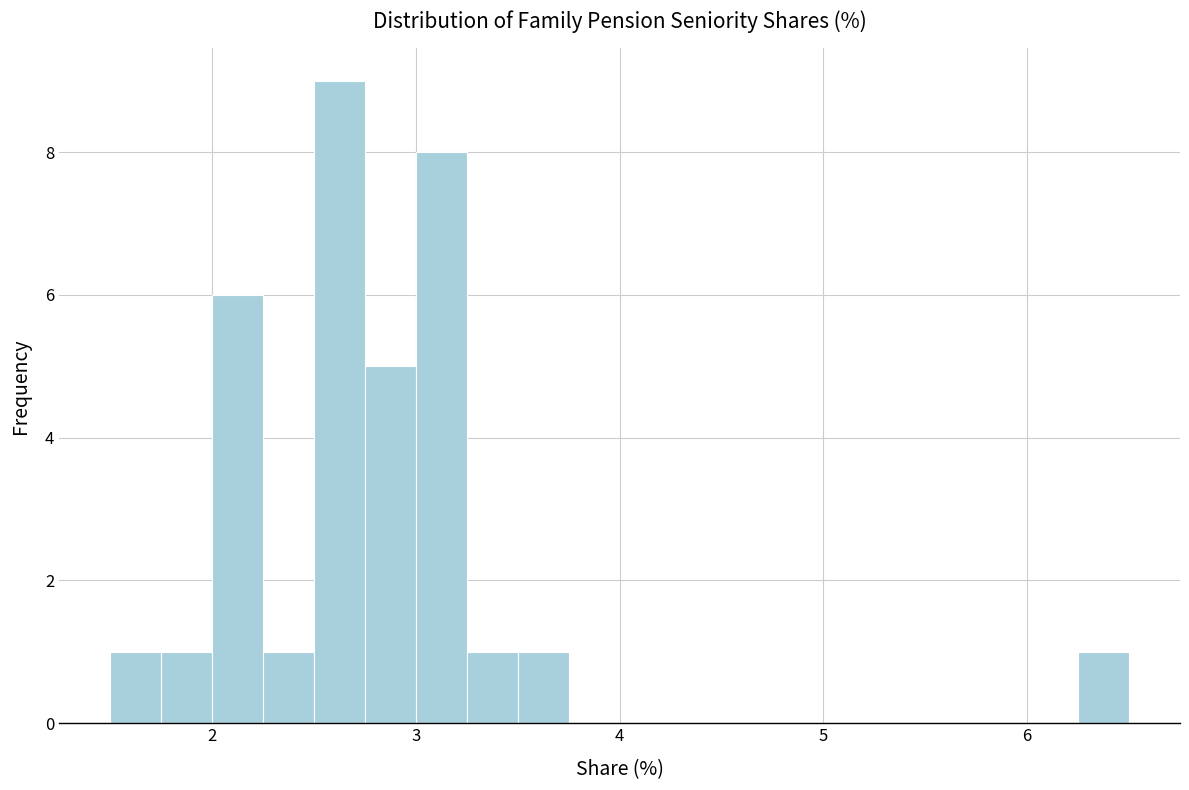

Around what value on the x-axis is the tallest bar? Give the approximate position of its centre, as read against the axis.

2.6